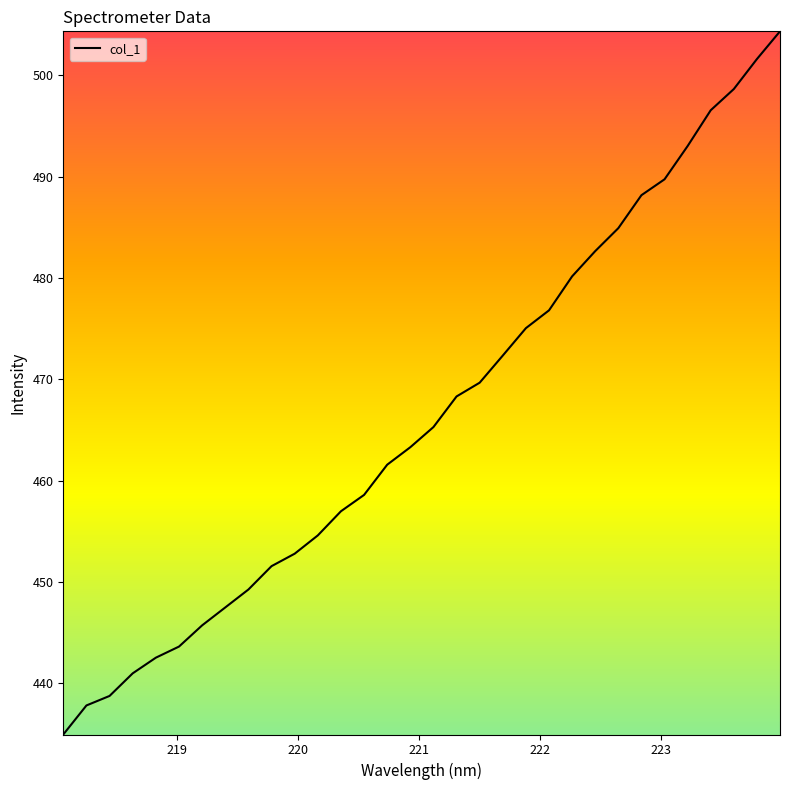

What is the minimum value shown in the chart?

435.0